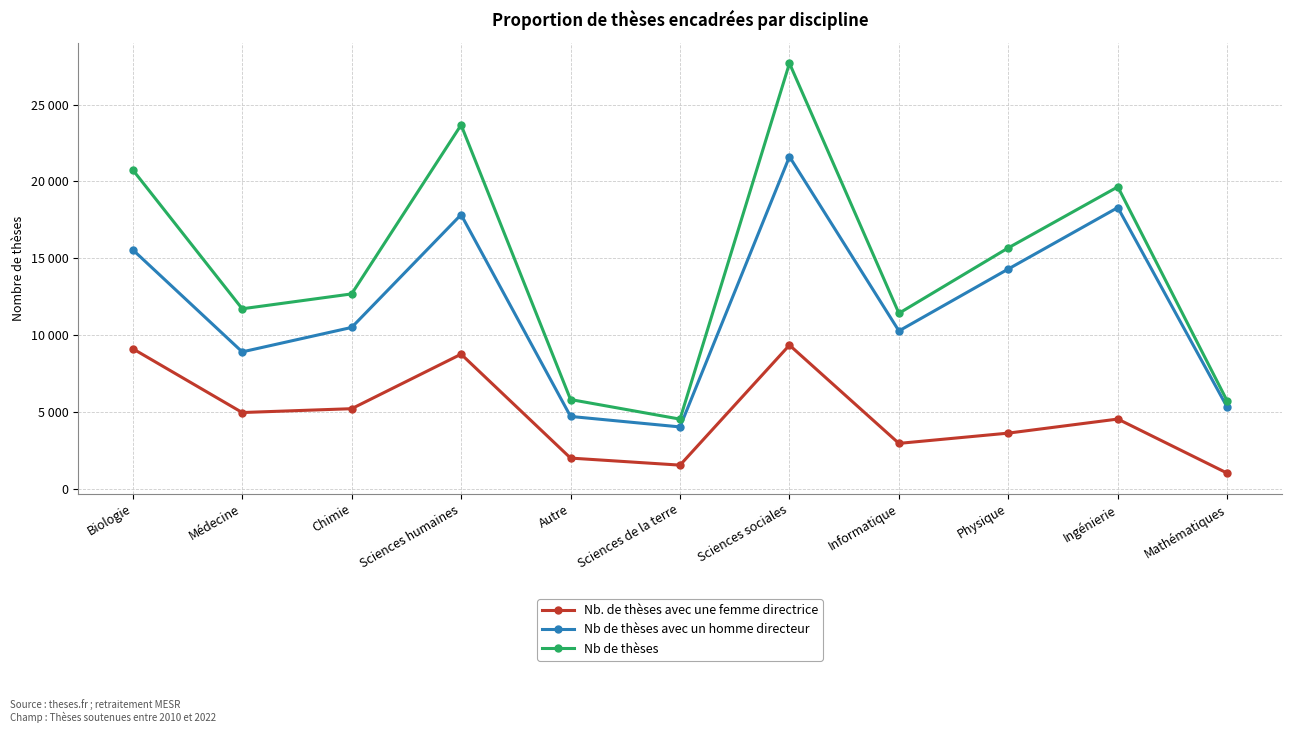

What is the smallest value displayed?

1041